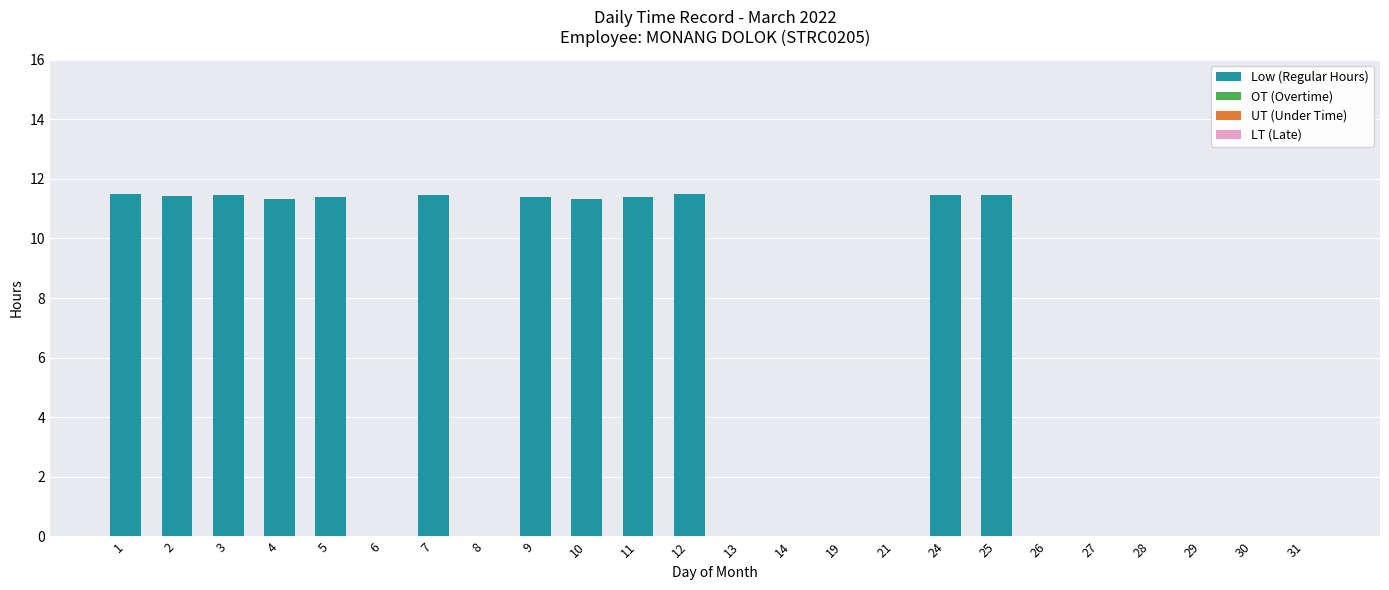

What is the greatest value displayed?

11.5